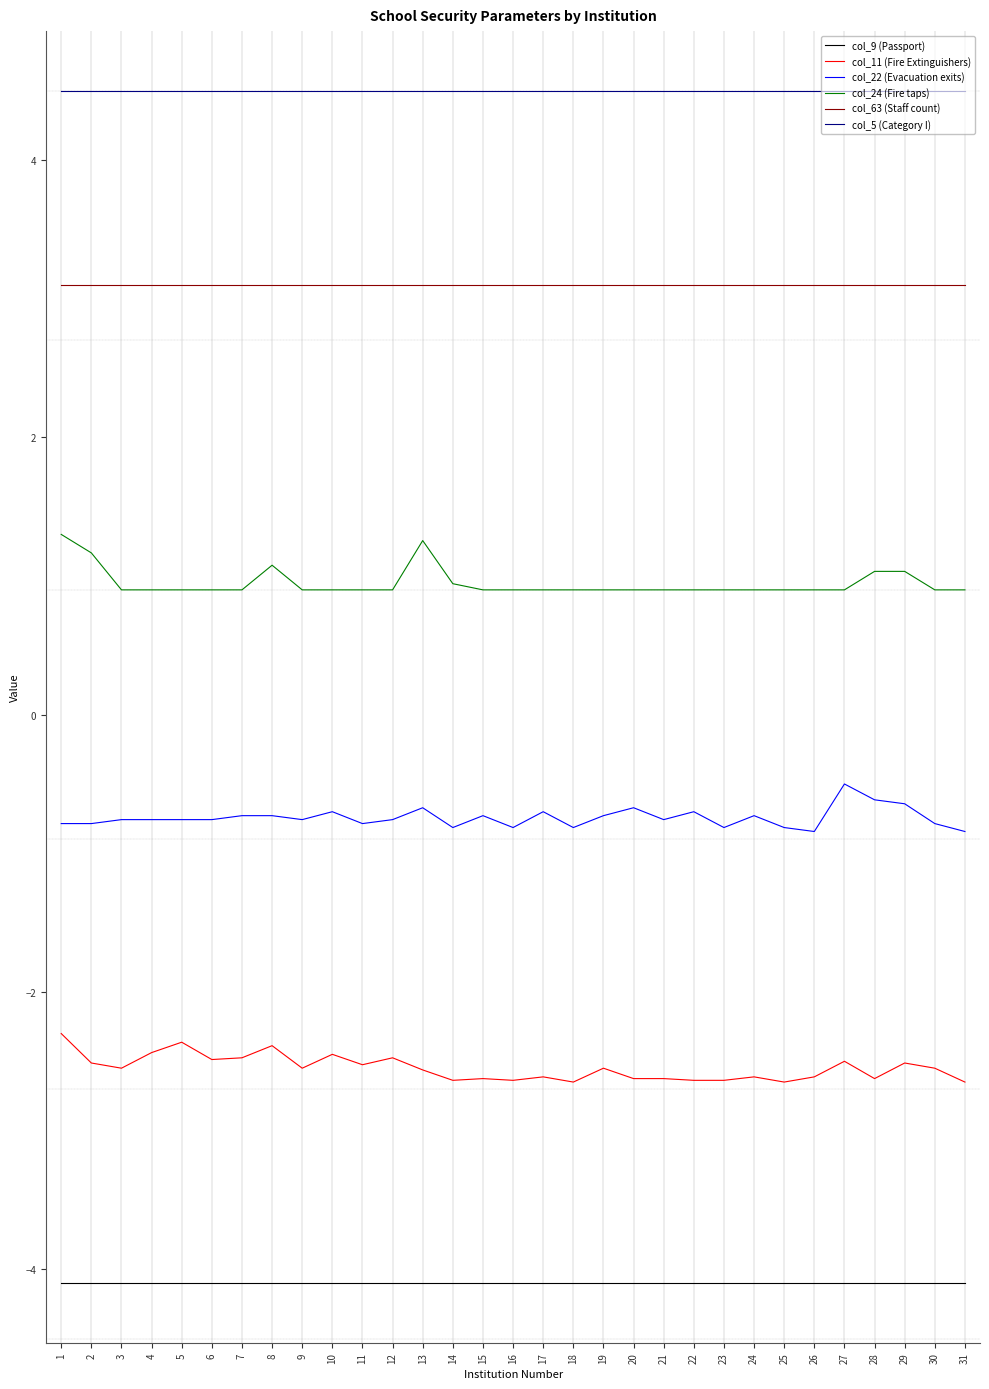

At 30, list the series in order from largest to smallest.

col_5 (Category I), col_63 (Staff count), col_24 (Fire taps), col_22 (Evacuation exits), col_11 (Fire Extinguishers), col_9 (Passport)